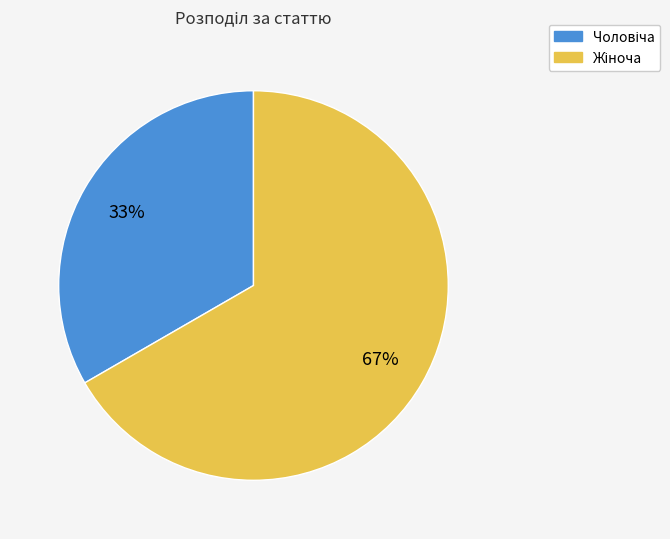

To the nearest percent, what is the average slice percentage?

50%